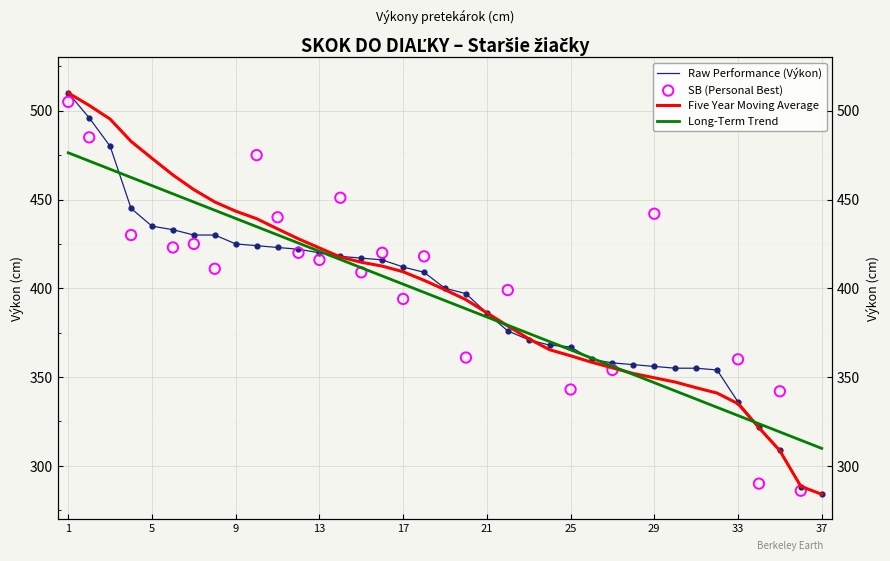

Which series has the largest Y range (max minus min)?

Raw Performance (Výkon)